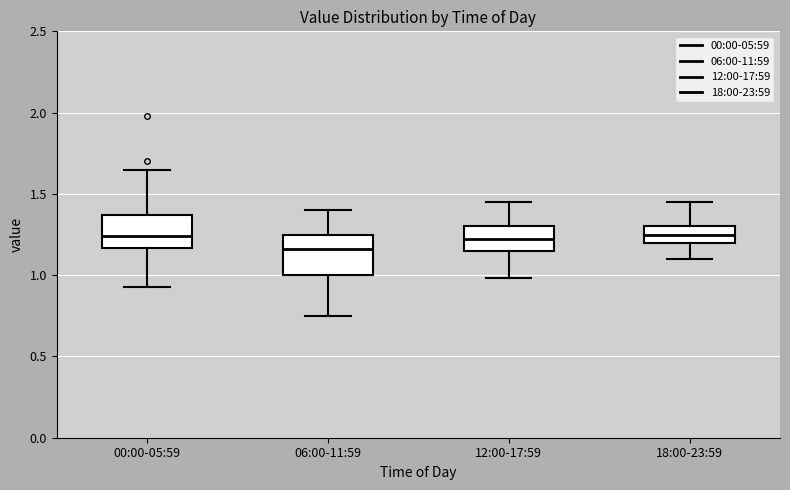

Where does the upper whisker of the box for 06:00-11:59 end on the y-axis? The values are not printed on the chart, so give them approximately, as read against the axis.

1.40